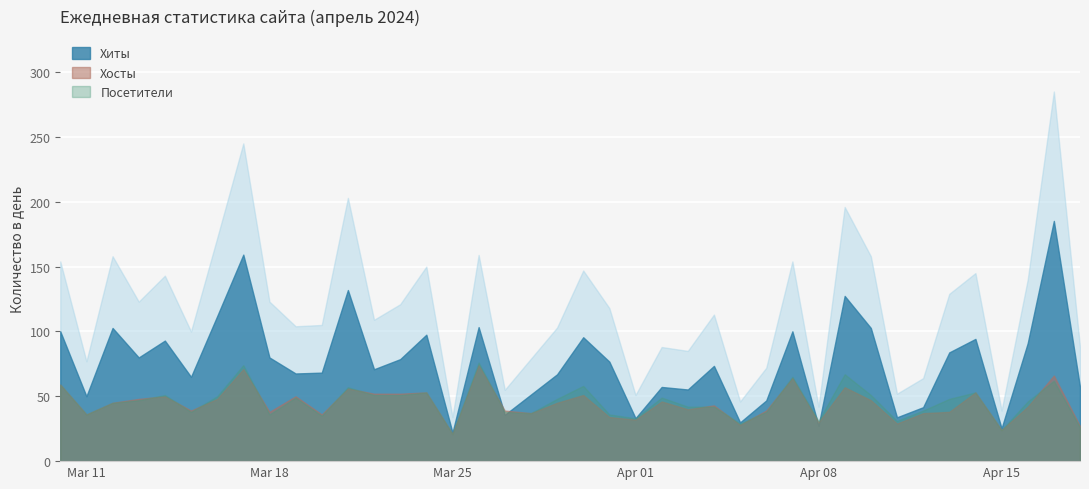

True or false: Хосты and Хиты cross at least once.

False